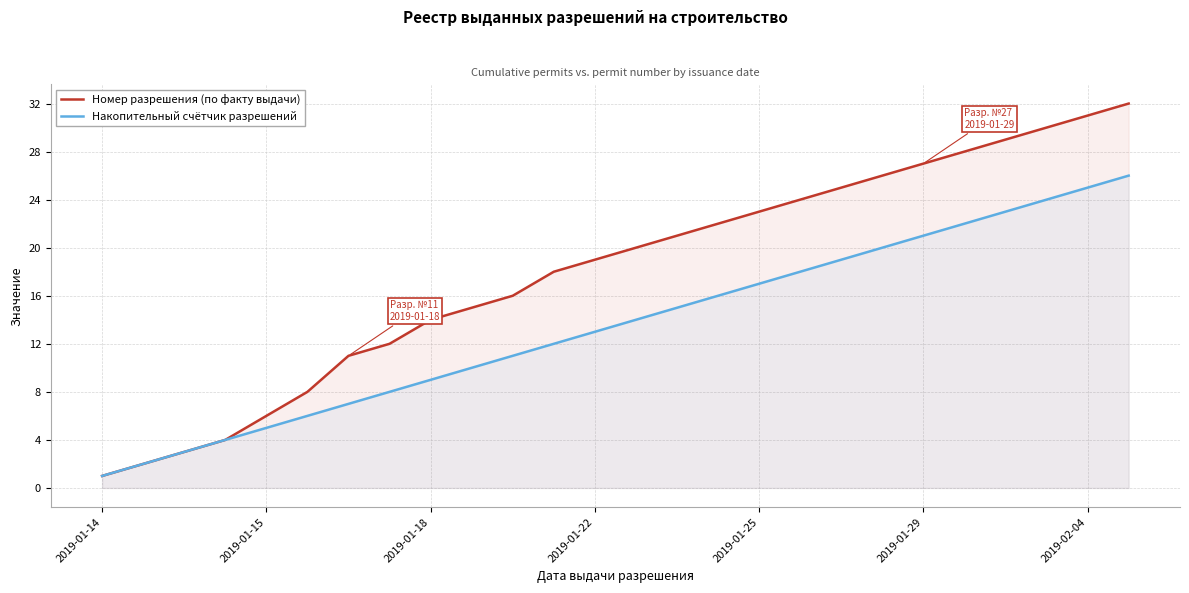

Which series has the largest total across all categories?

Номер разрешения (по факту выдачи)